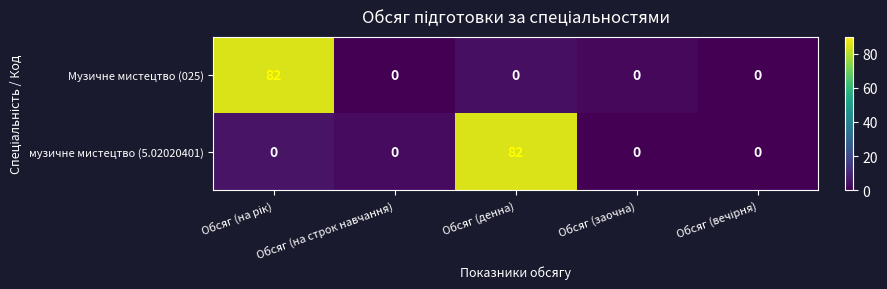

What is the difference between the maximum and second lowest values in the Музичне мистецтво (025) series?

82